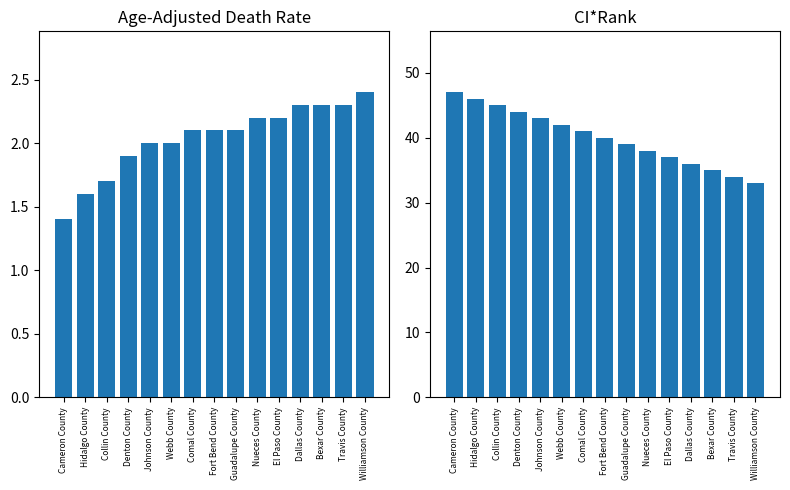

How many distinct data groups are displayed?

2